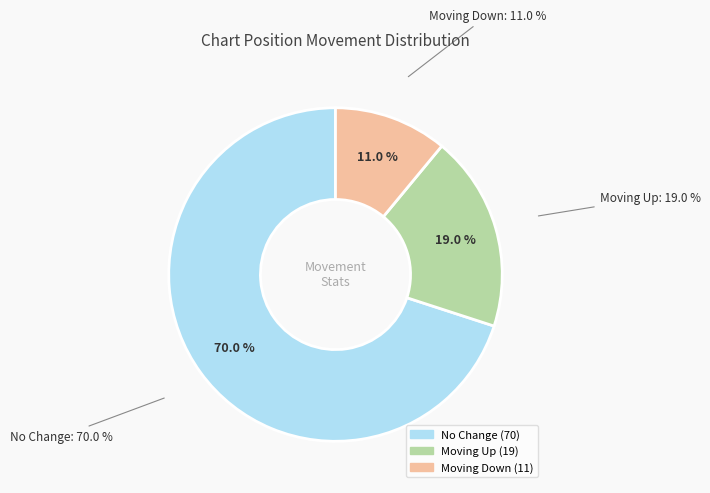

Count the number of slices in the pie.

3